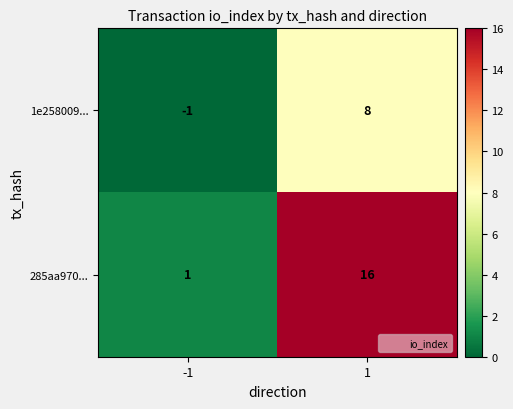

What is the maximum value for 1e258009...?

8